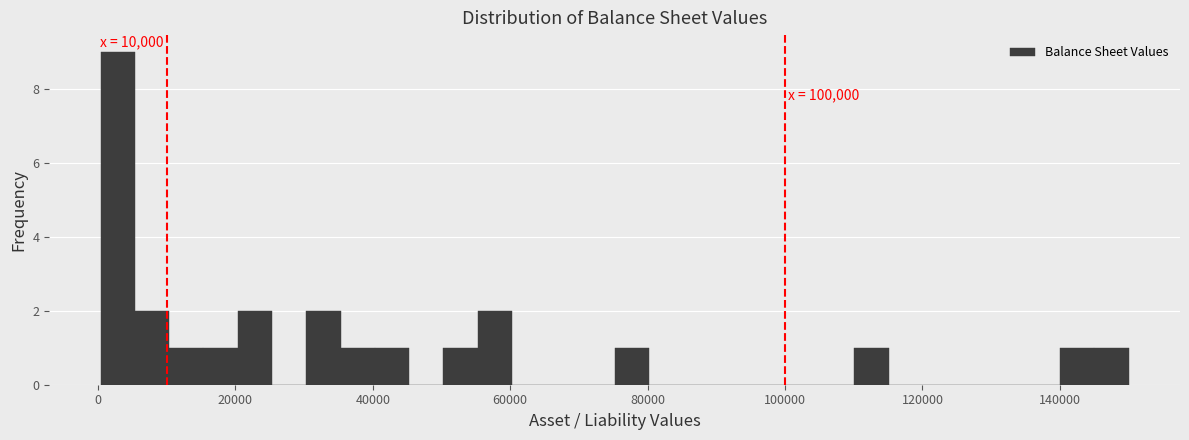

Read against the x-axis, roughly where is the centre of the tallest bar?

2000